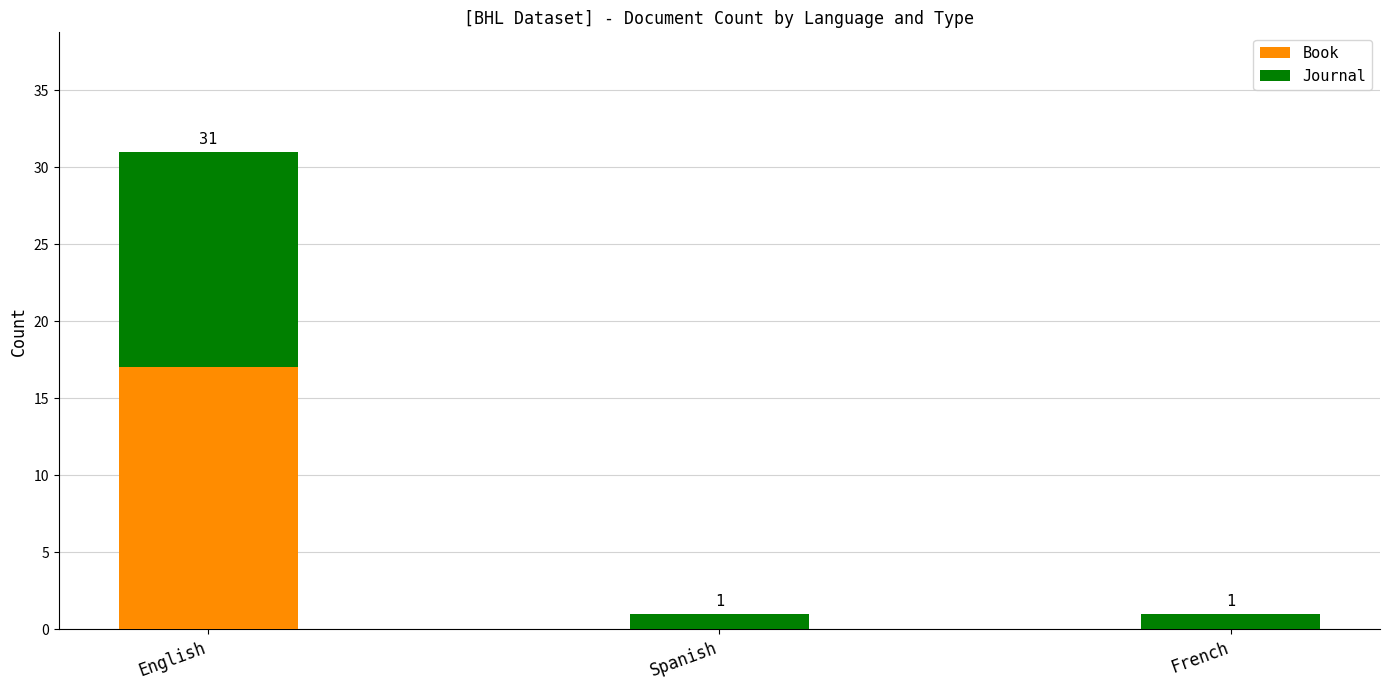

How many values in Book are above zero?

1